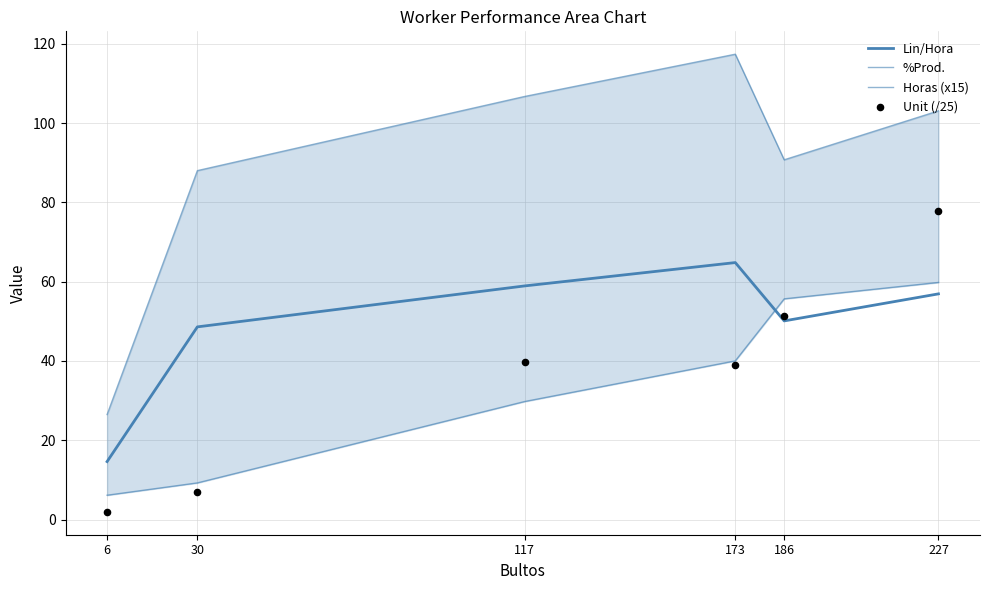

Is the value of Unit (/25) at 173 greater than the value of Horas (x15) at 227?

No